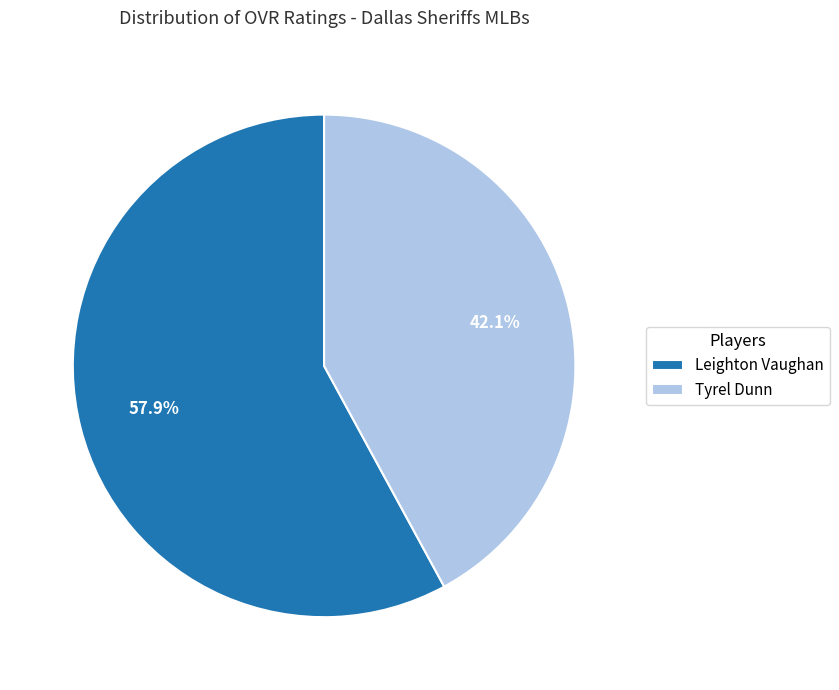

Which category has the smallest portion of the pie?

Tyrel Dunn